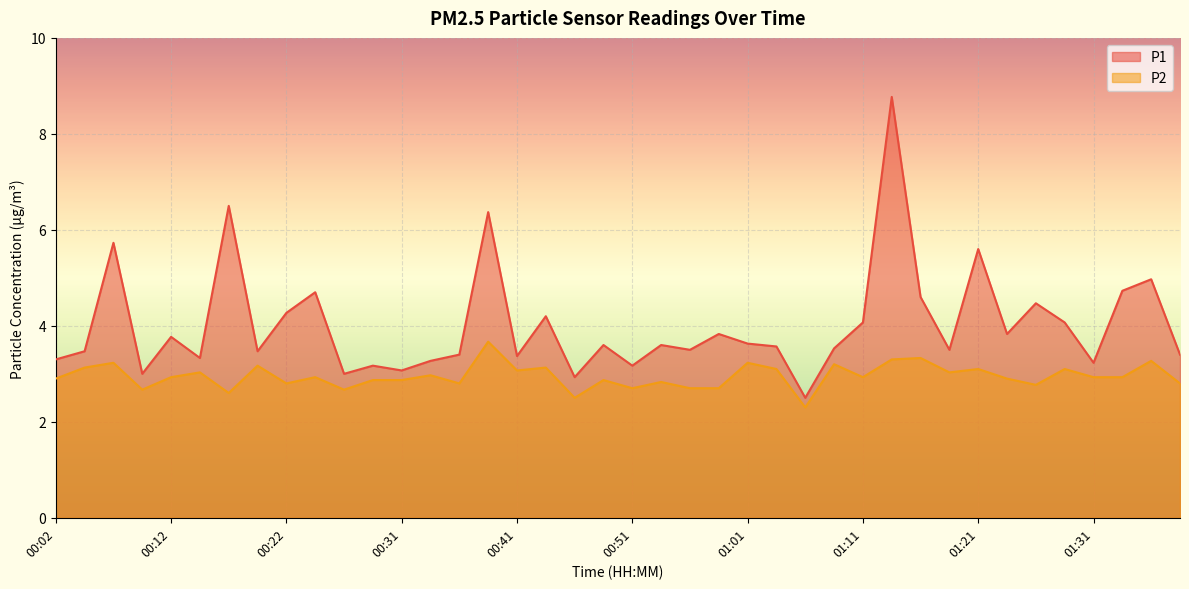

The P1 series shows 6.7 at 00:12. True or false?

False